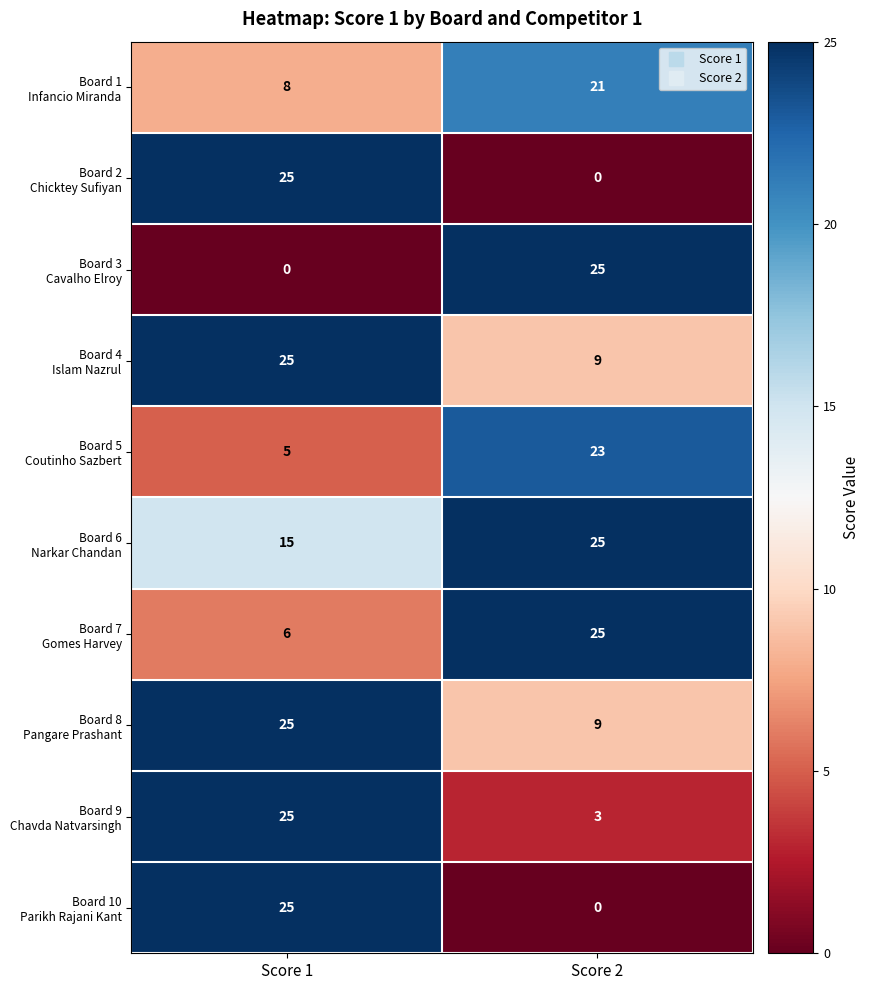

What is the total value across all series at Score 1?

159